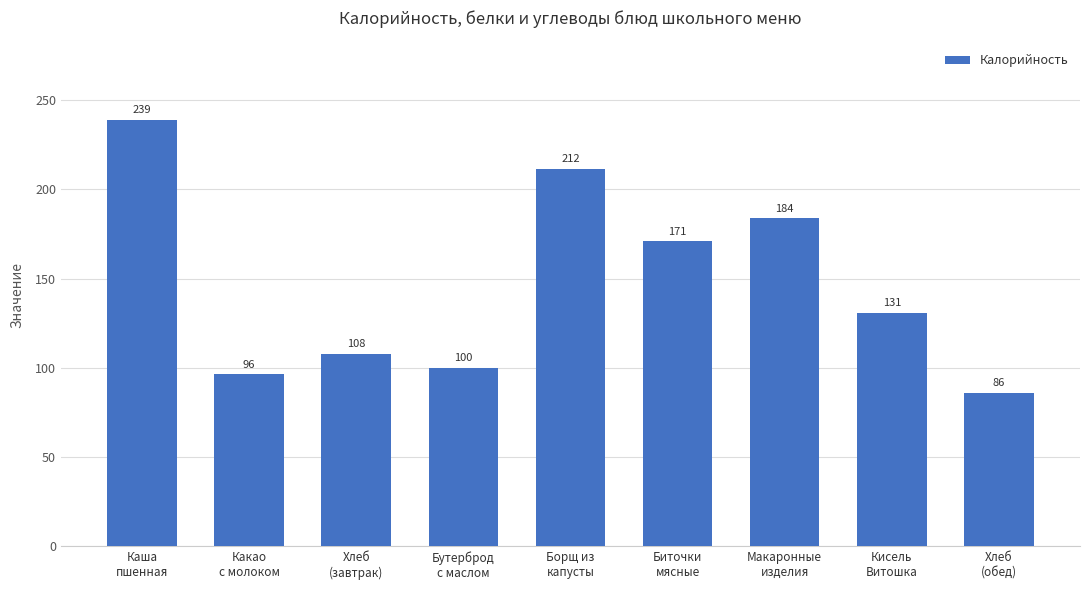

Is it true that the value at Какао
с молоком is 96.4?

True